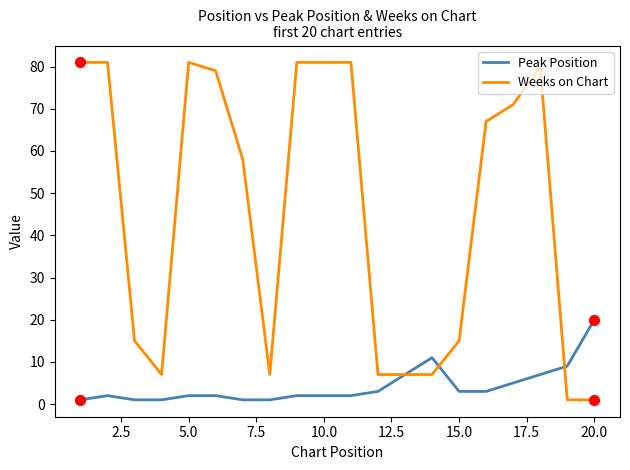

Which series has the largest total across all categories?

Weeks on Chart